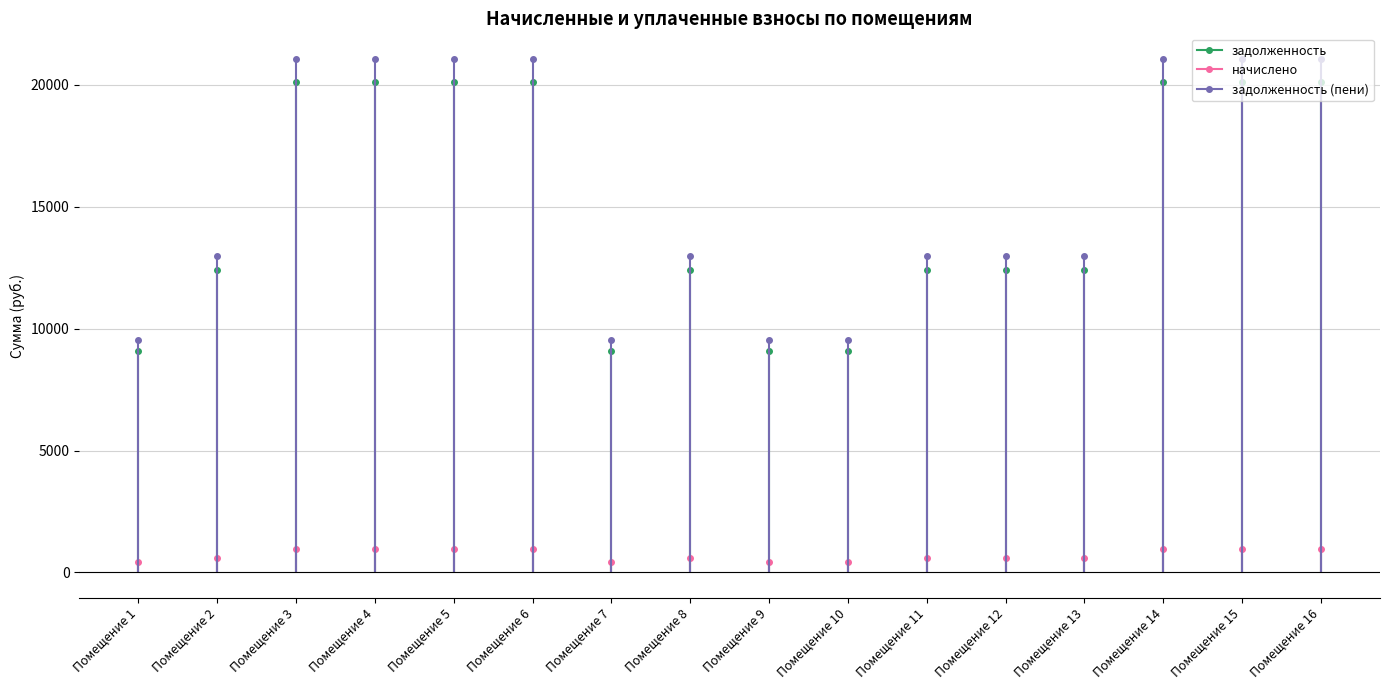

True or false: задолженность and задолженность (пени) intersect in this chart.

False